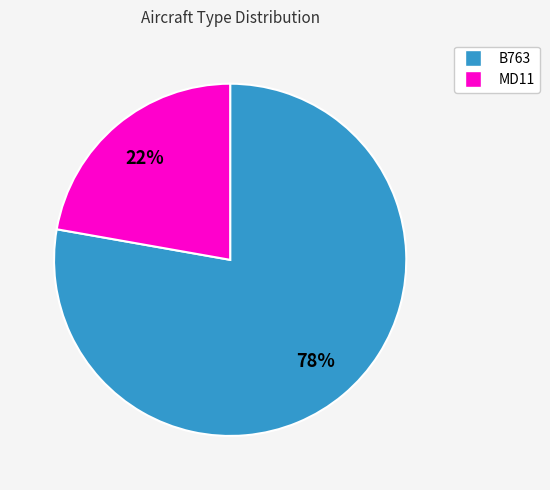

Count the number of slices in the pie.

2